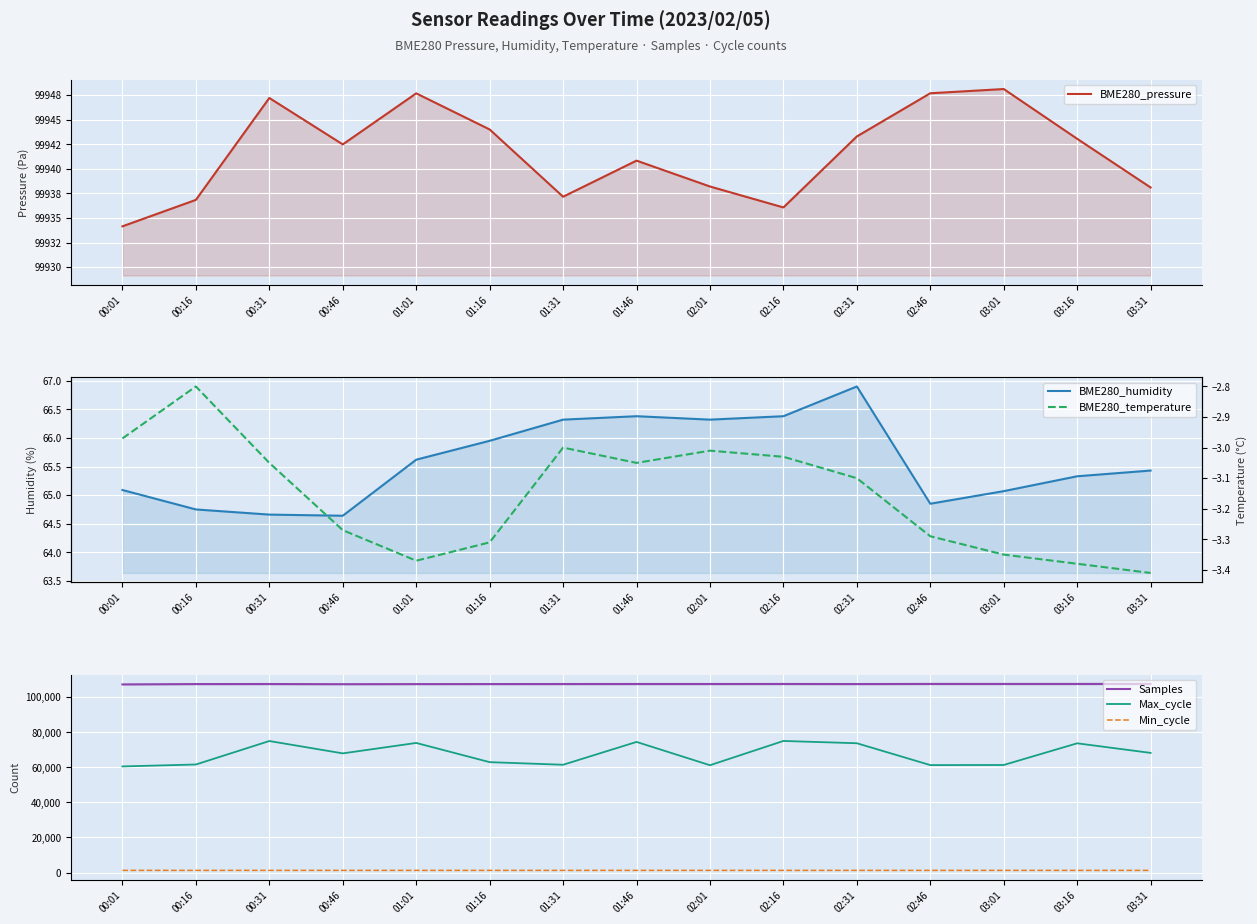

What position from the right is 02:46?

4